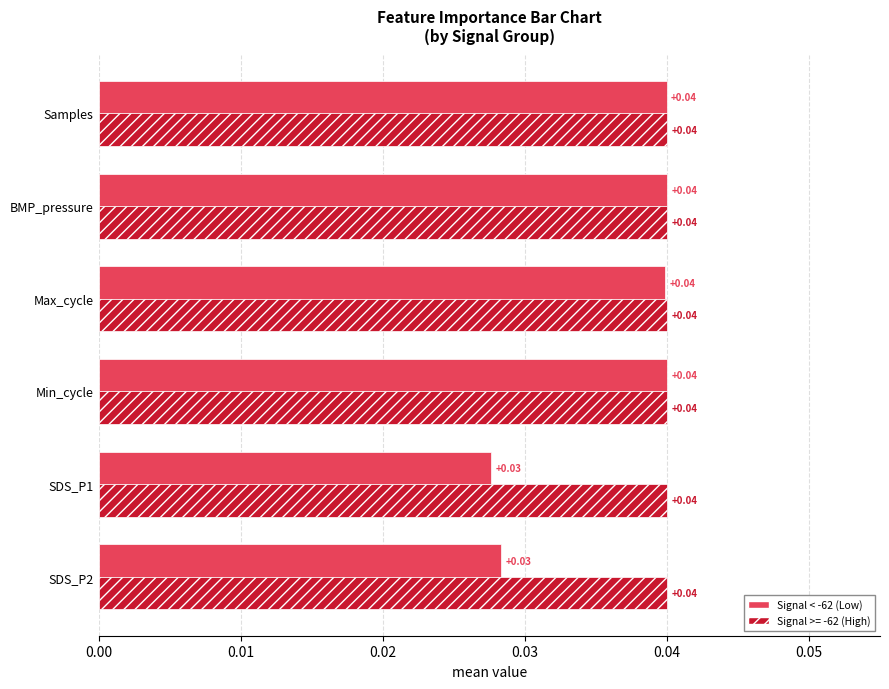

List the series in order of their overall mean, lowest first.

Signal < -62 (Low), Signal >= -62 (High)